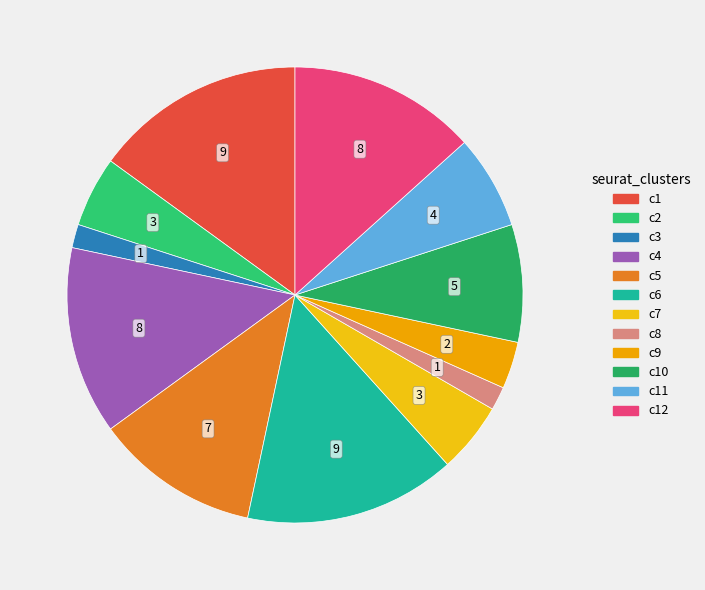

How many segments does this pie chart have?

12